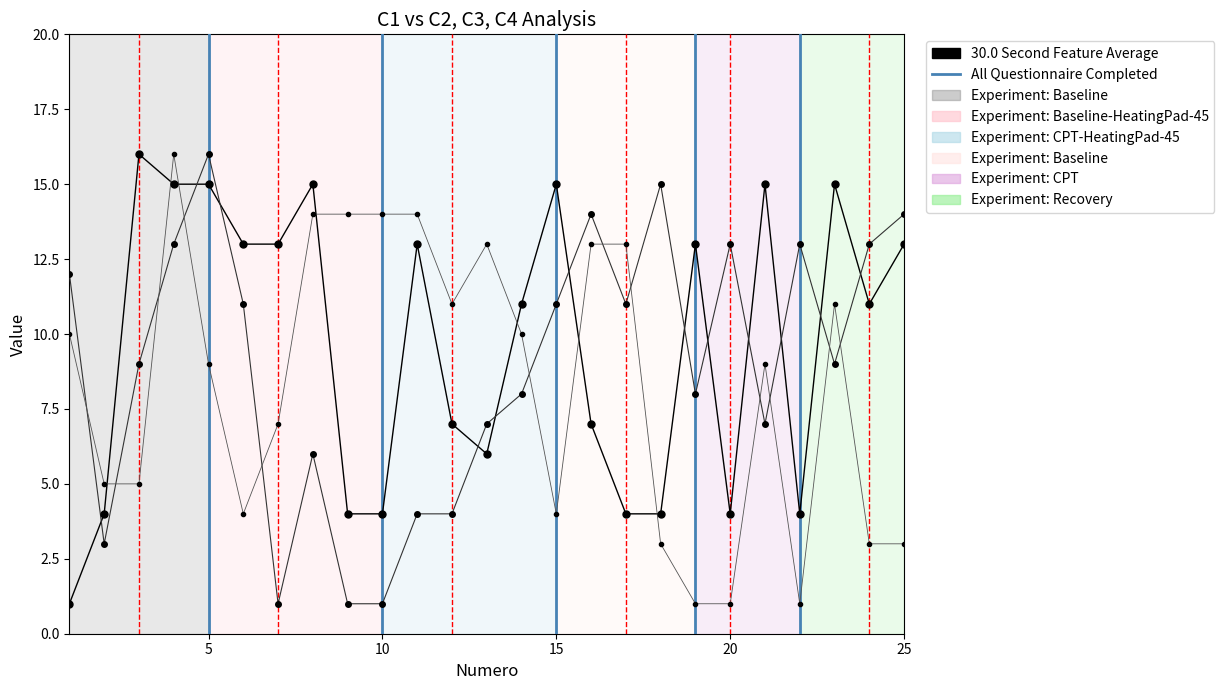

What is the maximum value shown in the chart?

16